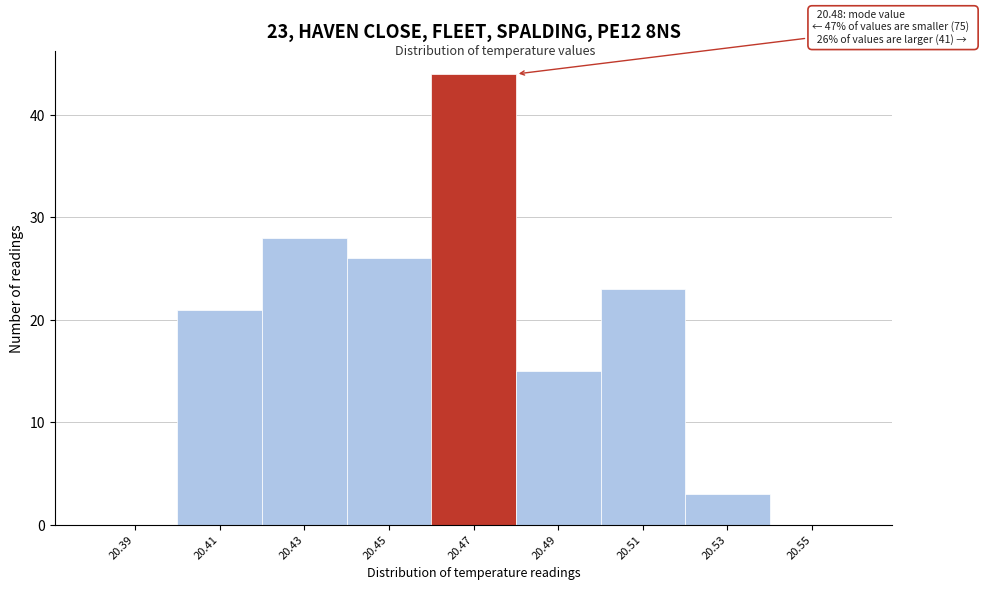

Reading left to right, list all the values displayed in this chart.

20.39=0	20.41=21	20.43=28	20.45=26	20.47=44	20.49=15	20.51=23	20.53=3	20.55=0